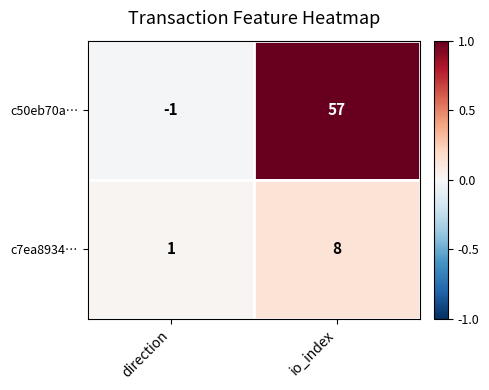

What is the difference between the maximum and minimum values in the c7ea8934… series?

7